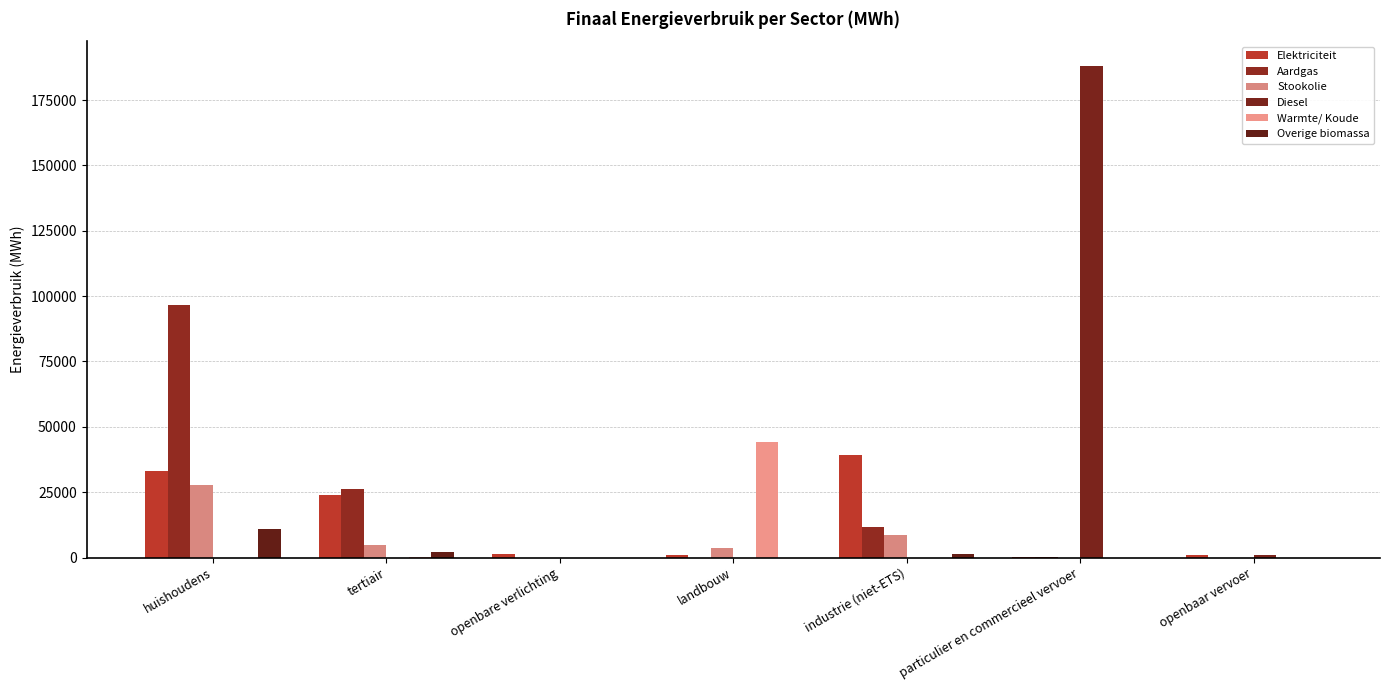

What is the average value of the Warmte/ Koude series?

6311.0